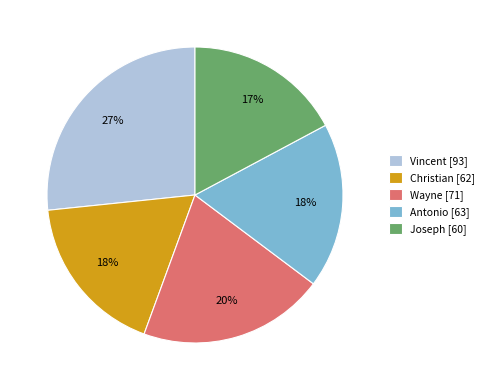

How many slices are in this pie chart?

5